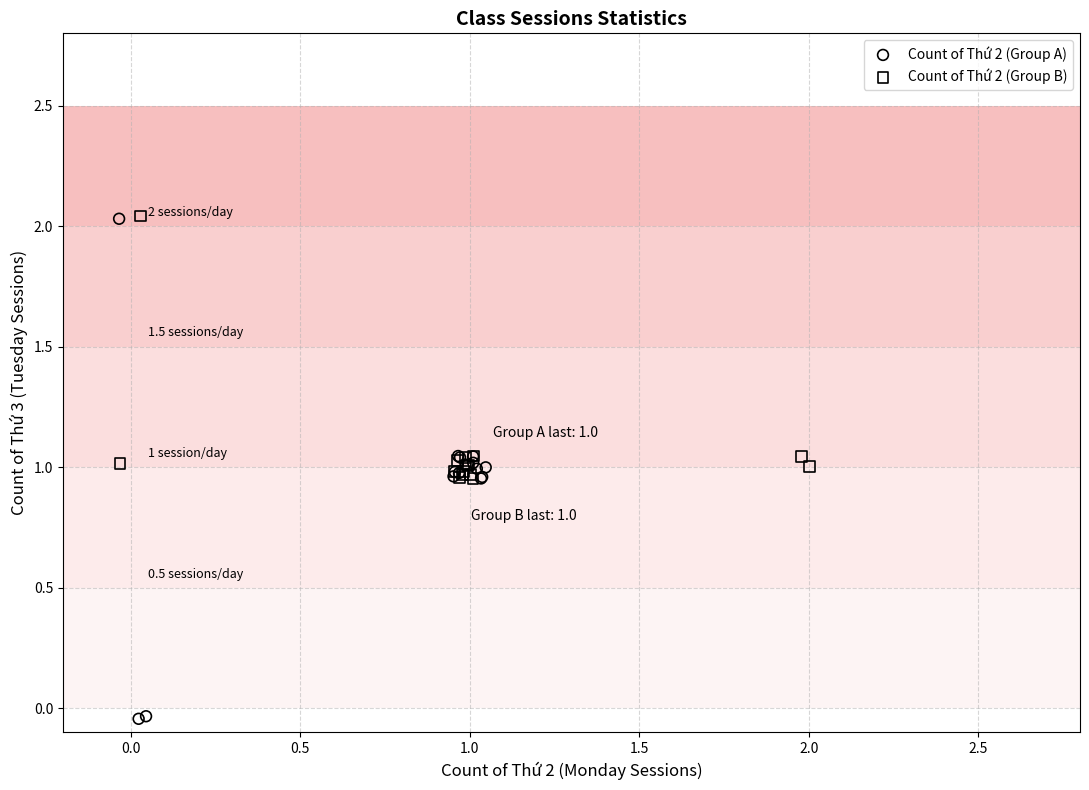

Which series reaches the minimum Y coordinate?

Count of Thứ 2 (Group A)